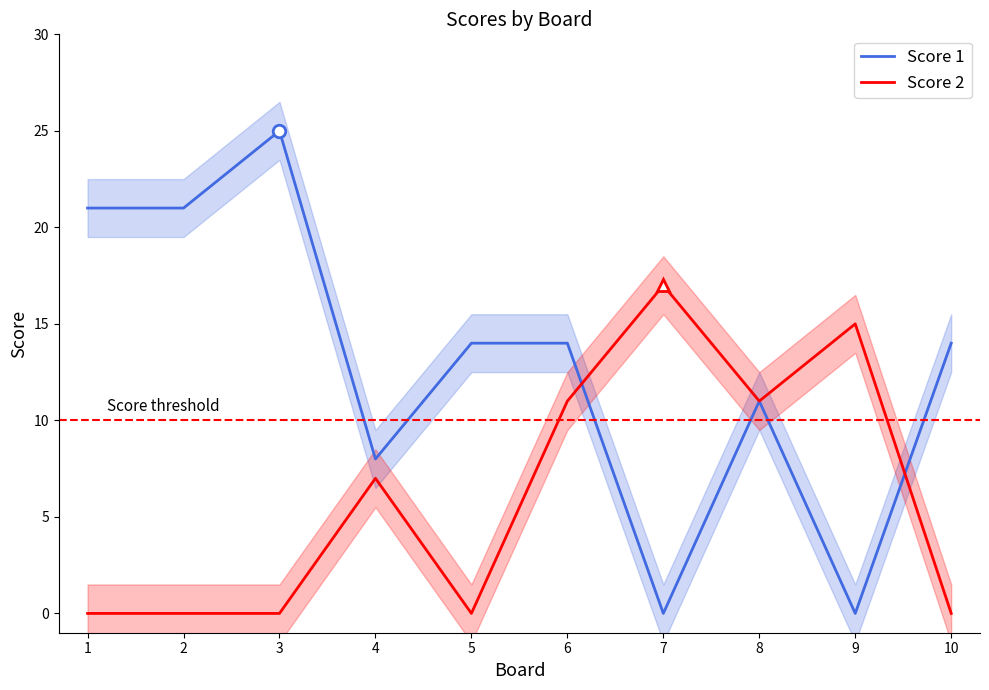

What is the sum of the Score 2 values at 6 and 5?

11